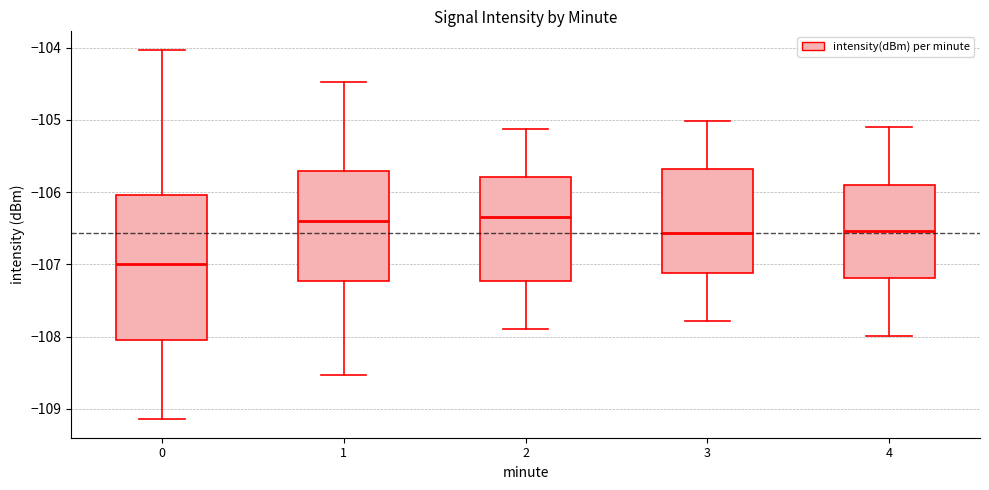

Where does the median line of the box at x = 0 sit on the y-axis? The values are not printed on the chart, so give them approximately, as read against the axis.

-107.0